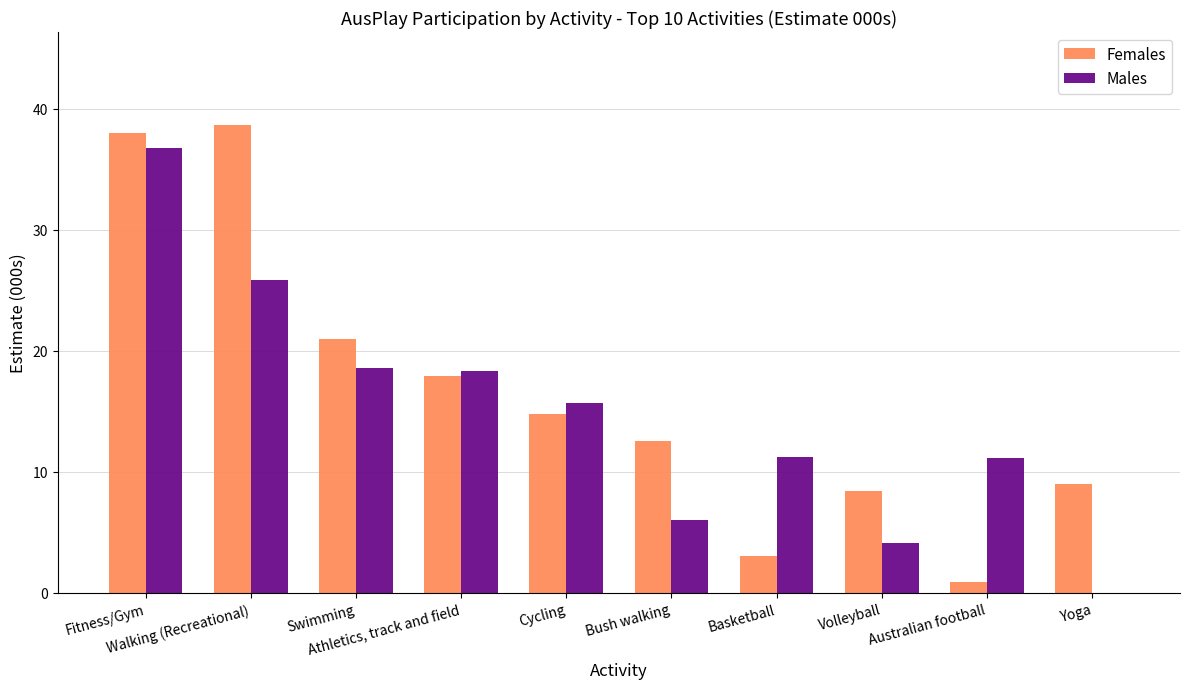

What is the maximum value shown in the chart?

38.6